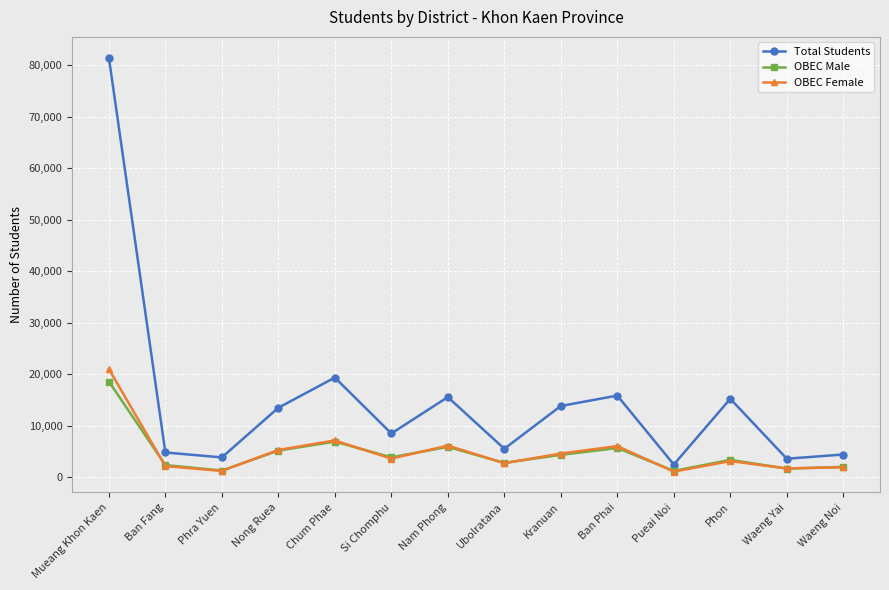

What is the value of the OBEC Female point at the 5th from the left?

7126